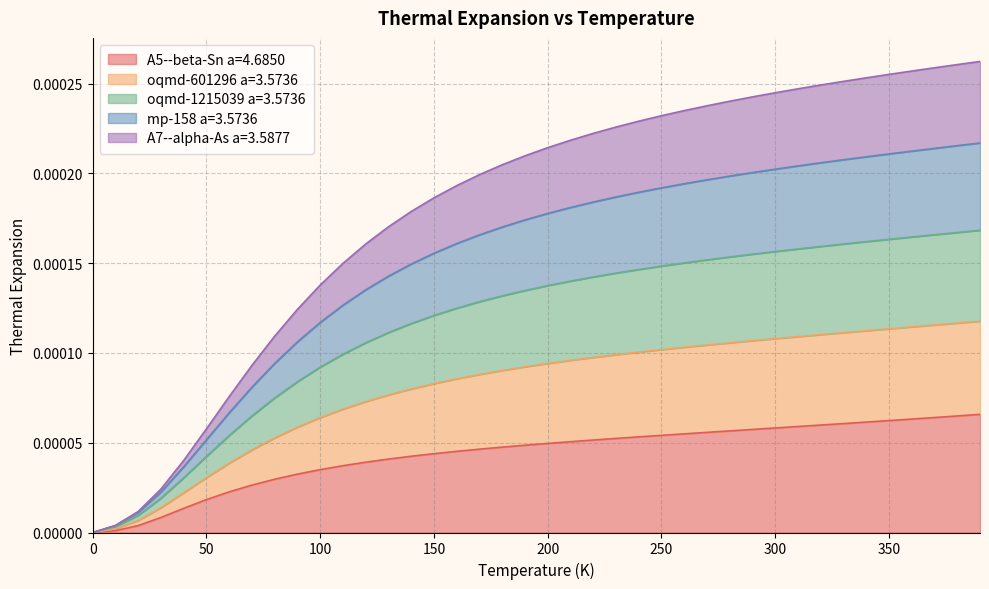

The A5--beta-Sn a=4.6850 series shows 0.0 at 110.0. True or false?

False